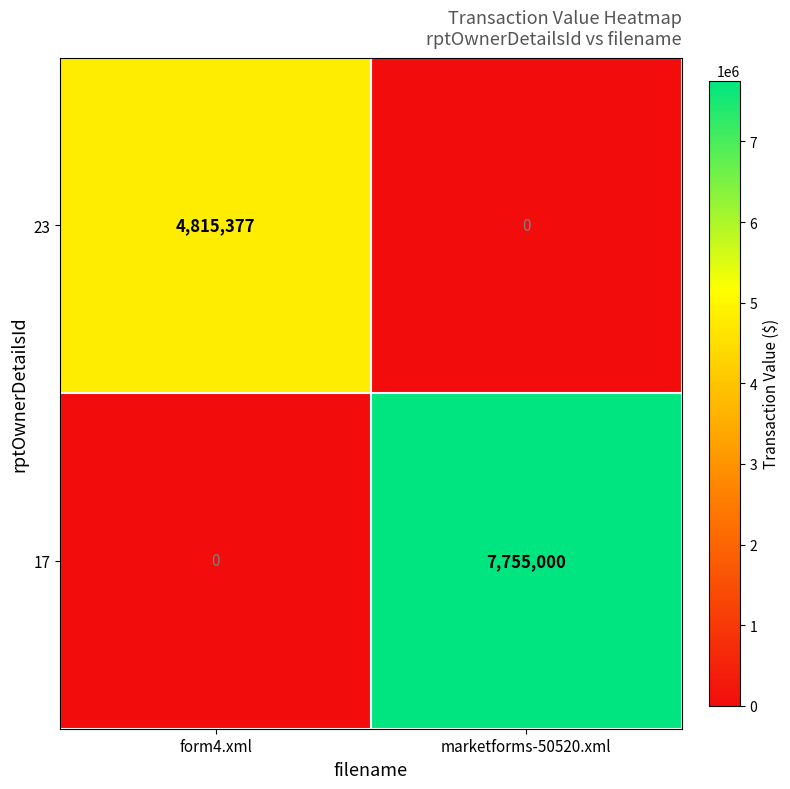

Rank the categories by 17 value from lowest to highest.

form4.xml, marketforms-50520.xml